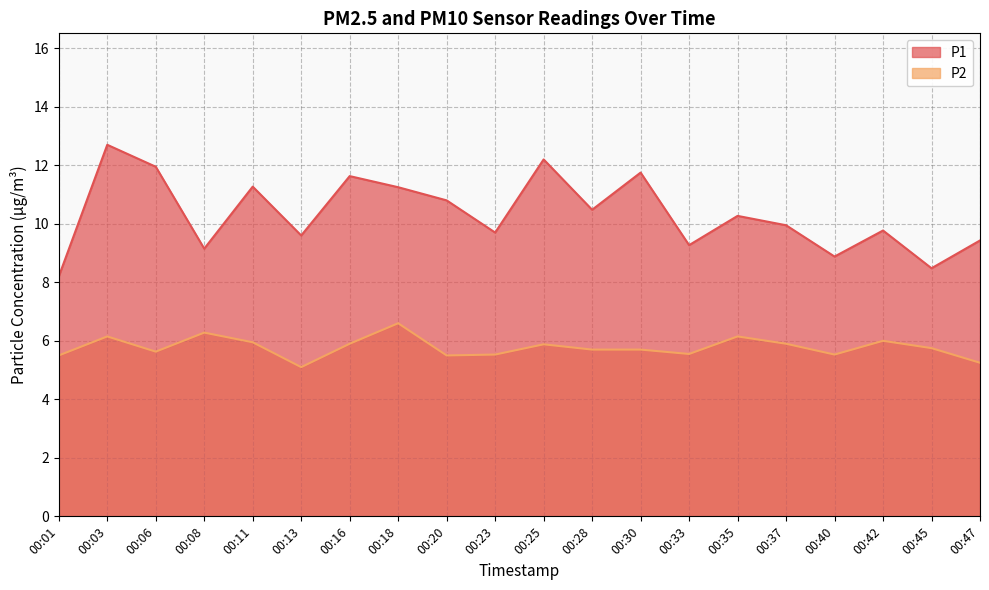

How many interior local peaks does the P1 series have?

7